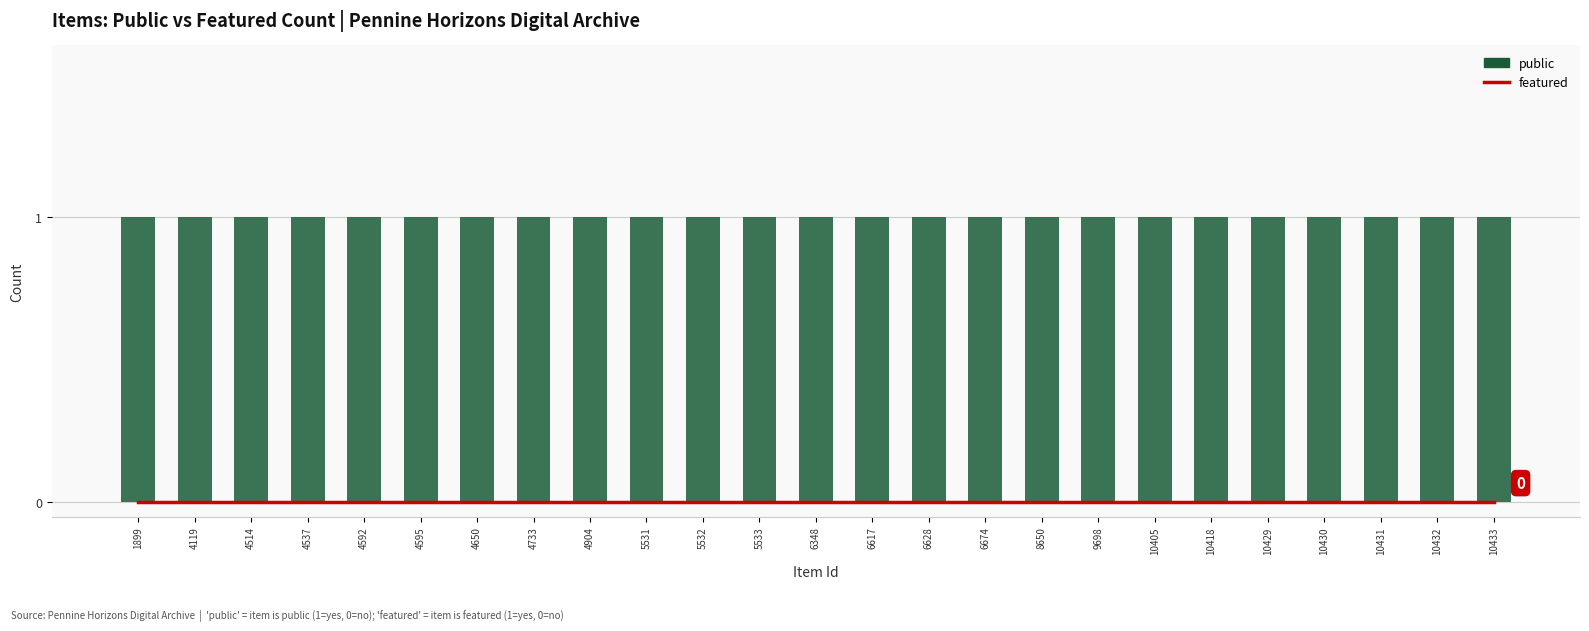

Does the chart contain any negative values?

No